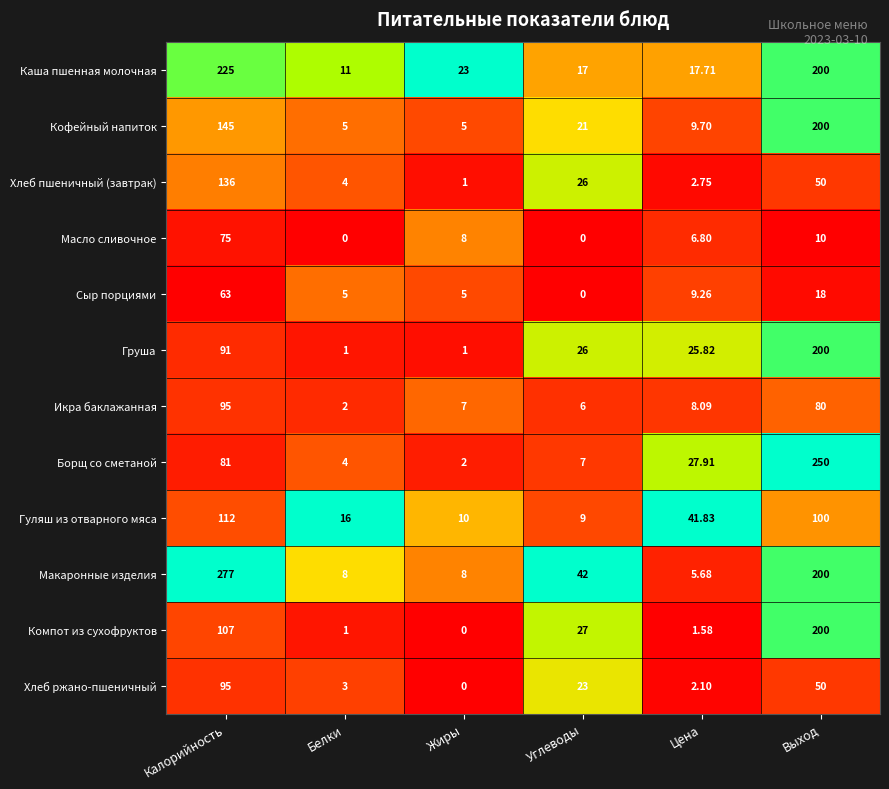

At how many categories does at least one series exceed 0?

6